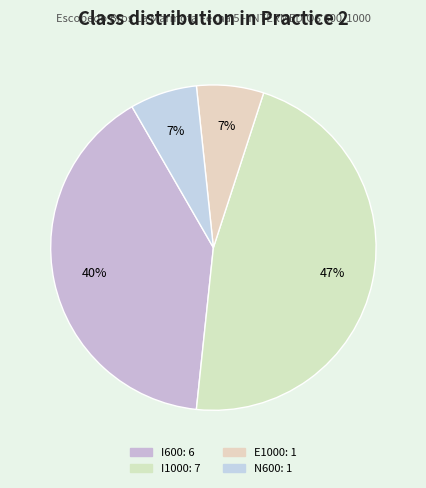

Is it true that I1000 is 55% of the pie?

False